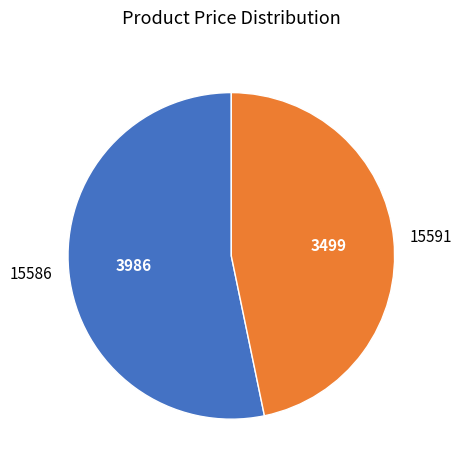

How many segments does this pie chart have?

2